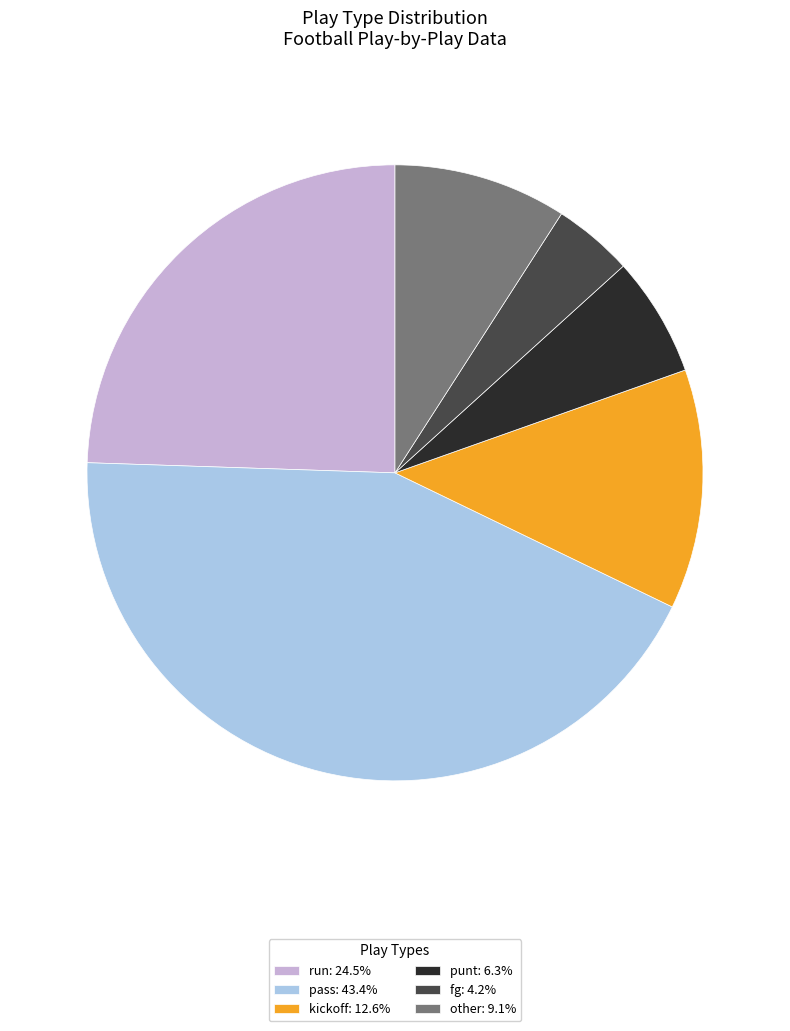

What is the ratio of the value at pass to the value at other?

4.8